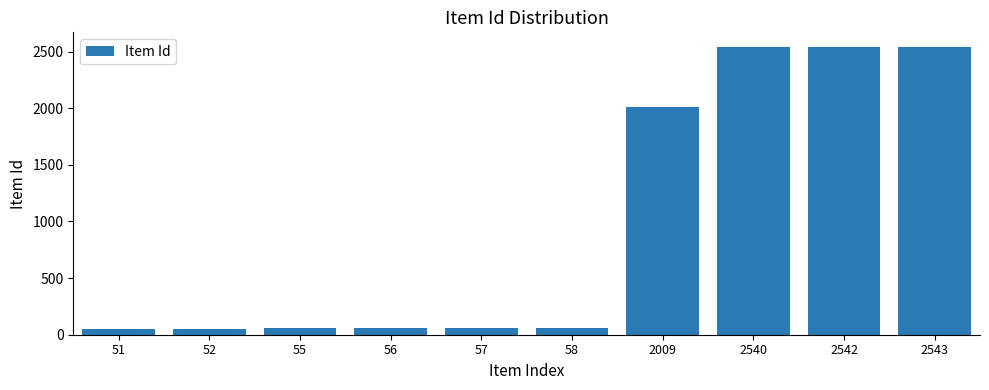

The value at 2543 is 3479. True or false?

False